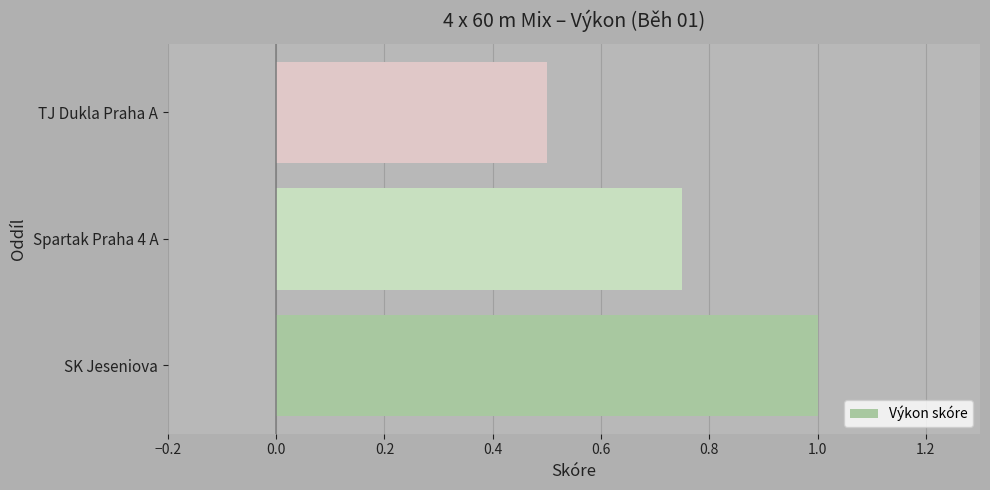

Does the chart contain any negative values?

No